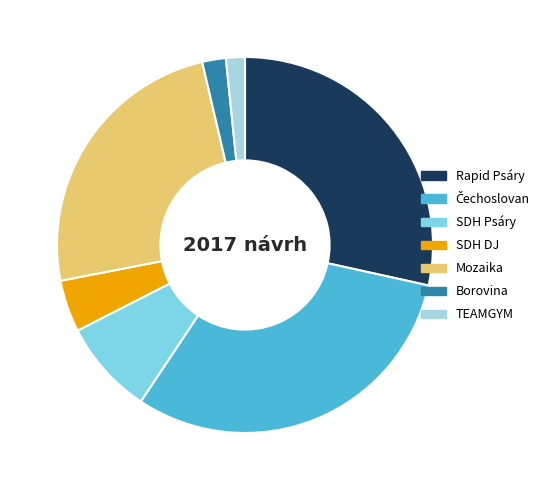

What is the ratio of the value at Rapid Psáry to the value at TEAMGYM?

17.5